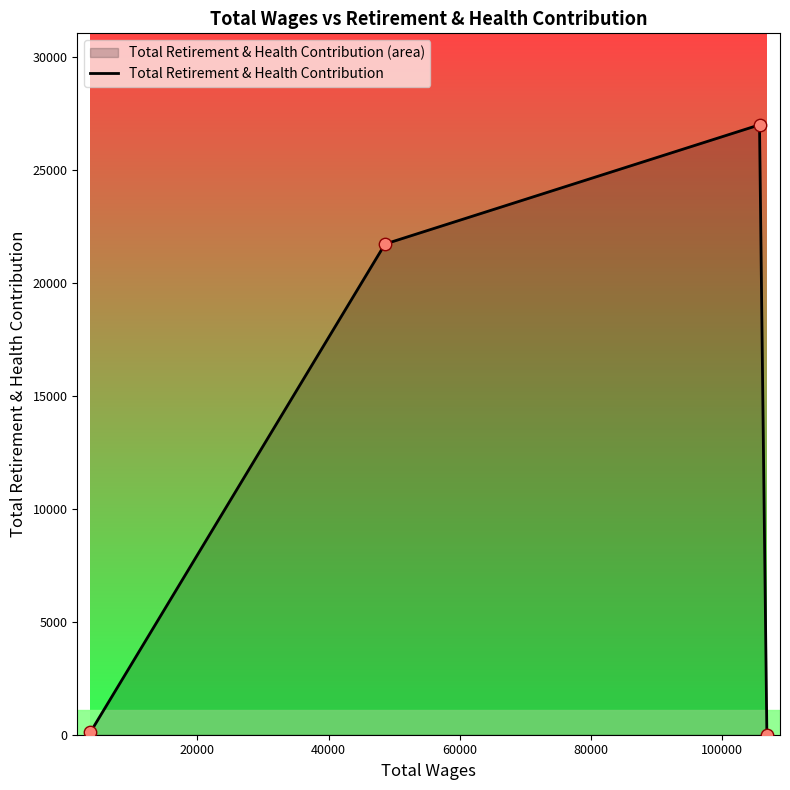

What is the sum of all values?

48819